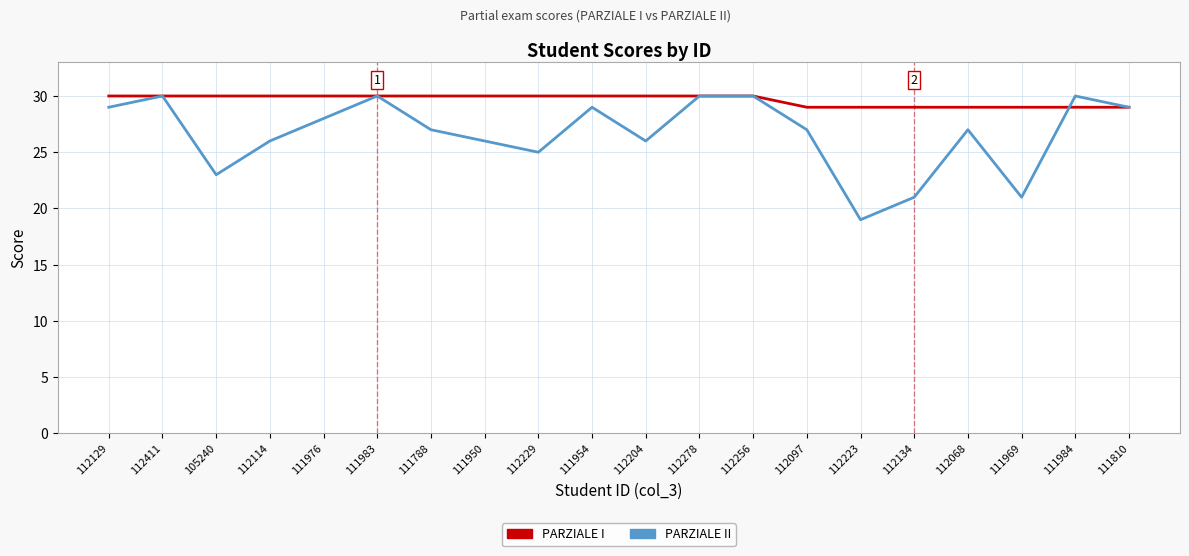

Where is the first local minimum for PARZIALE II?

105240